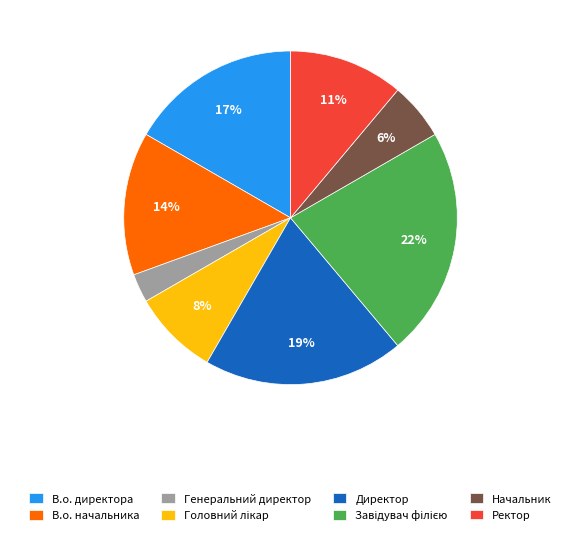

Does any single category account for the majority?

No